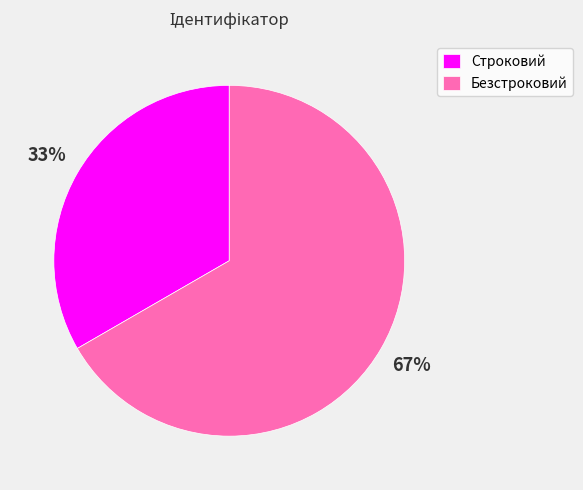

Count the number of slices in the pie.

2